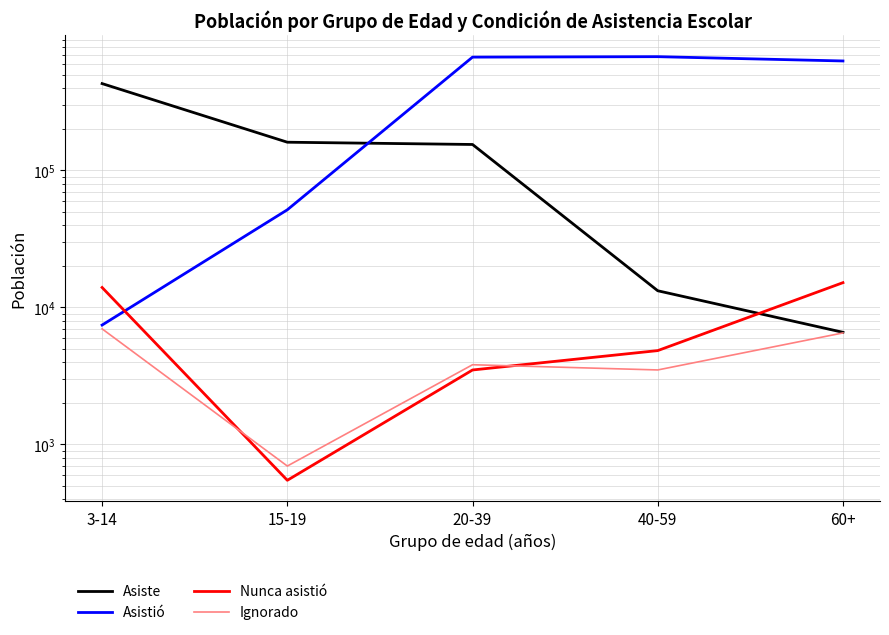

What is the label of the 3rd point from the right?

20-39